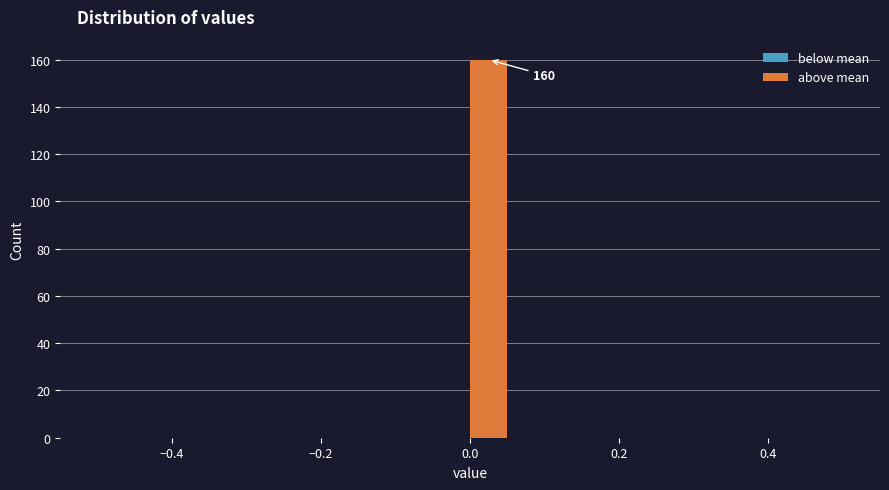

Around what value on the x-axis is the tallest bar? Give the approximate position of its centre, as read against the axis.

0.02